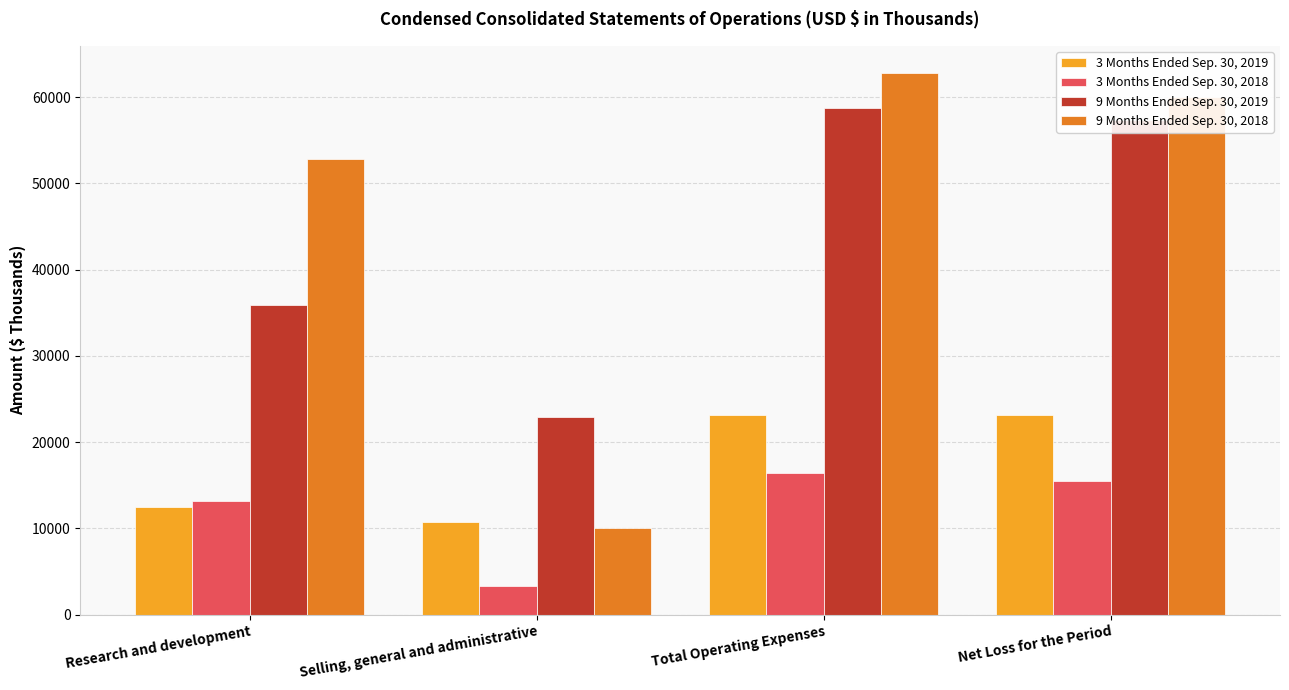

Which series has the largest range (max minus min)?

9 Months Ended Sep. 30, 2018